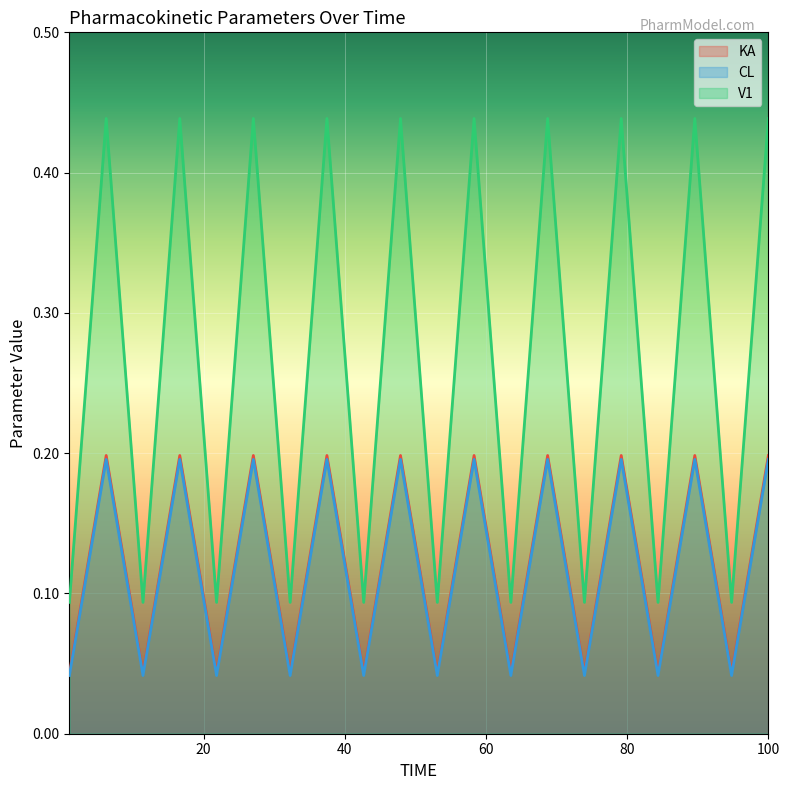

True or false: CL and KA intersect in this chart.

False